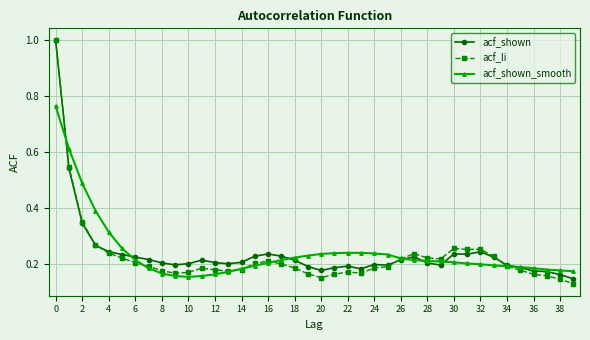

Does the chart have visible grid lines?

Yes